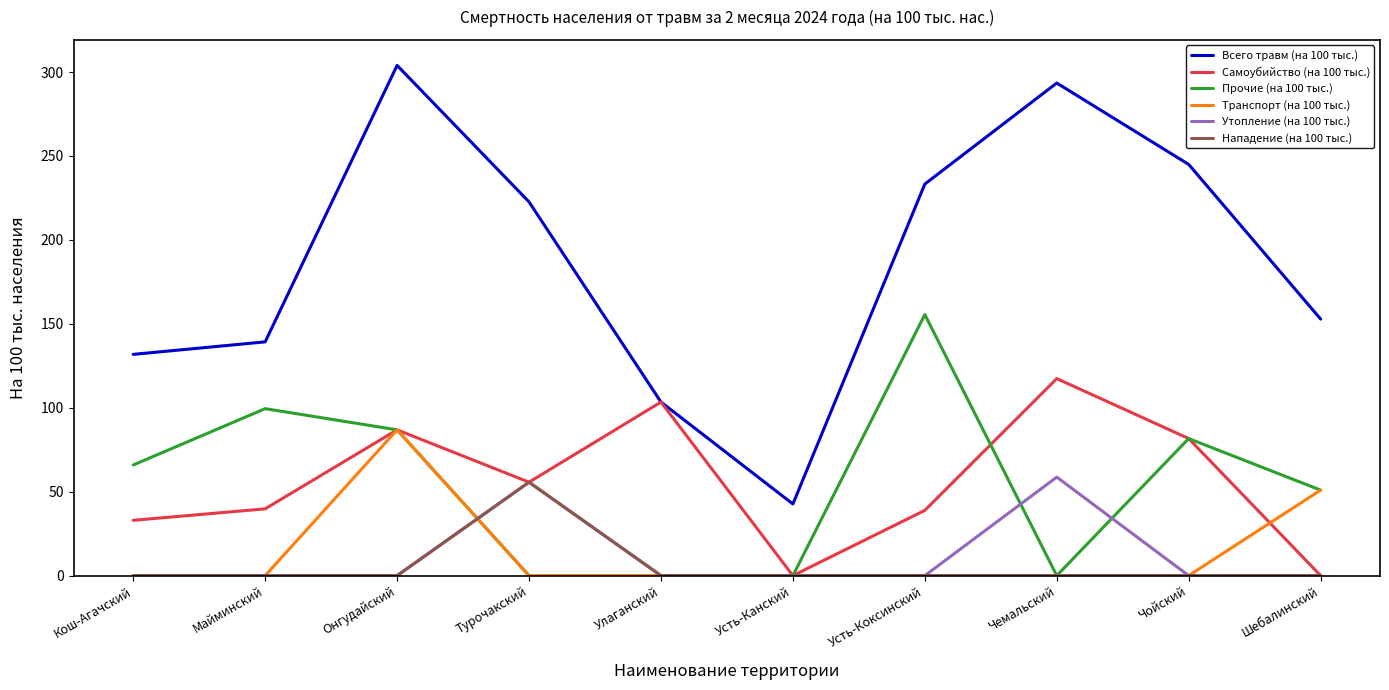

List the labels in order of Всего травм (на 100 тыс.) value, largest first.

Онгудайский, Чемальский, Чойский, Усть-Коксинский, Турочакский, Шебалинский, Майминский, Кош-Агачский, Улаганский, Усть-Канский